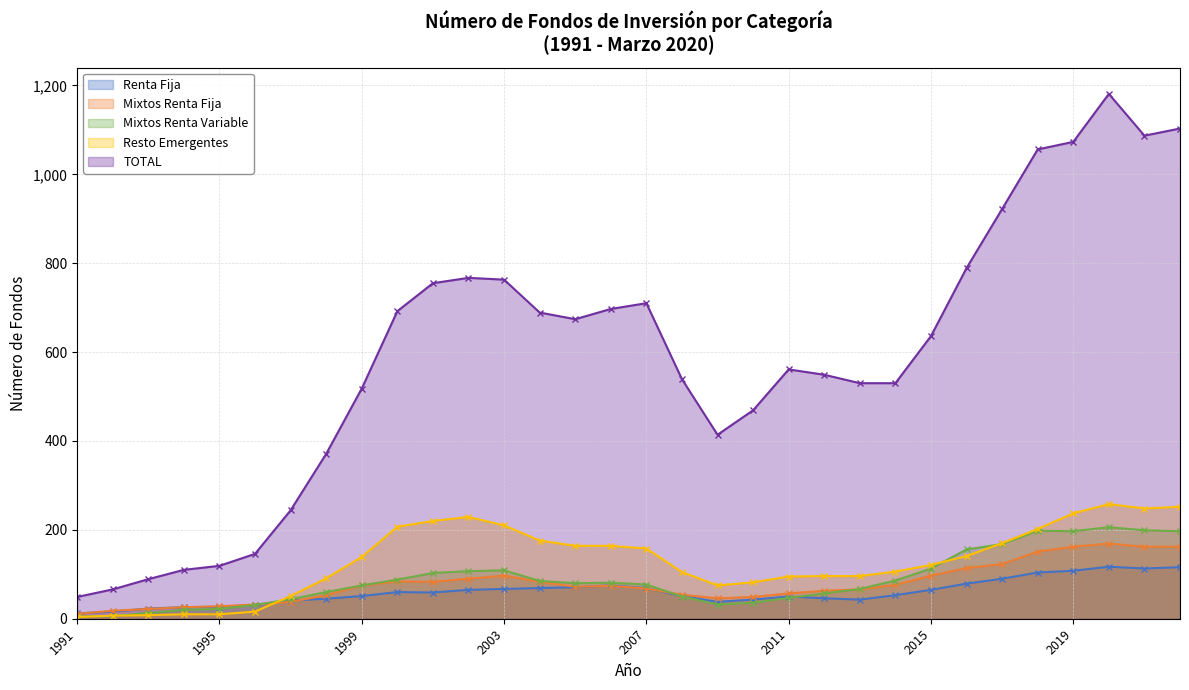

What are all the series names shown in the legend?

Renta Fija, Mixtos Renta Fija, Mixtos Renta Variable, Resto Emergentes, TOTAL